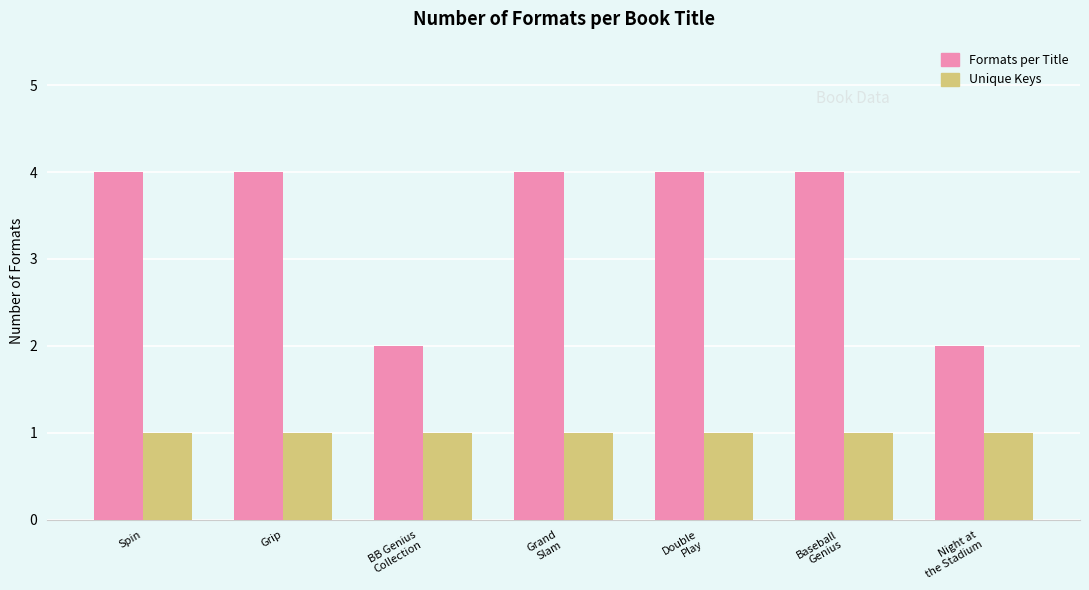

True or false: Unique Keys has a value of 1 at Spin.

True